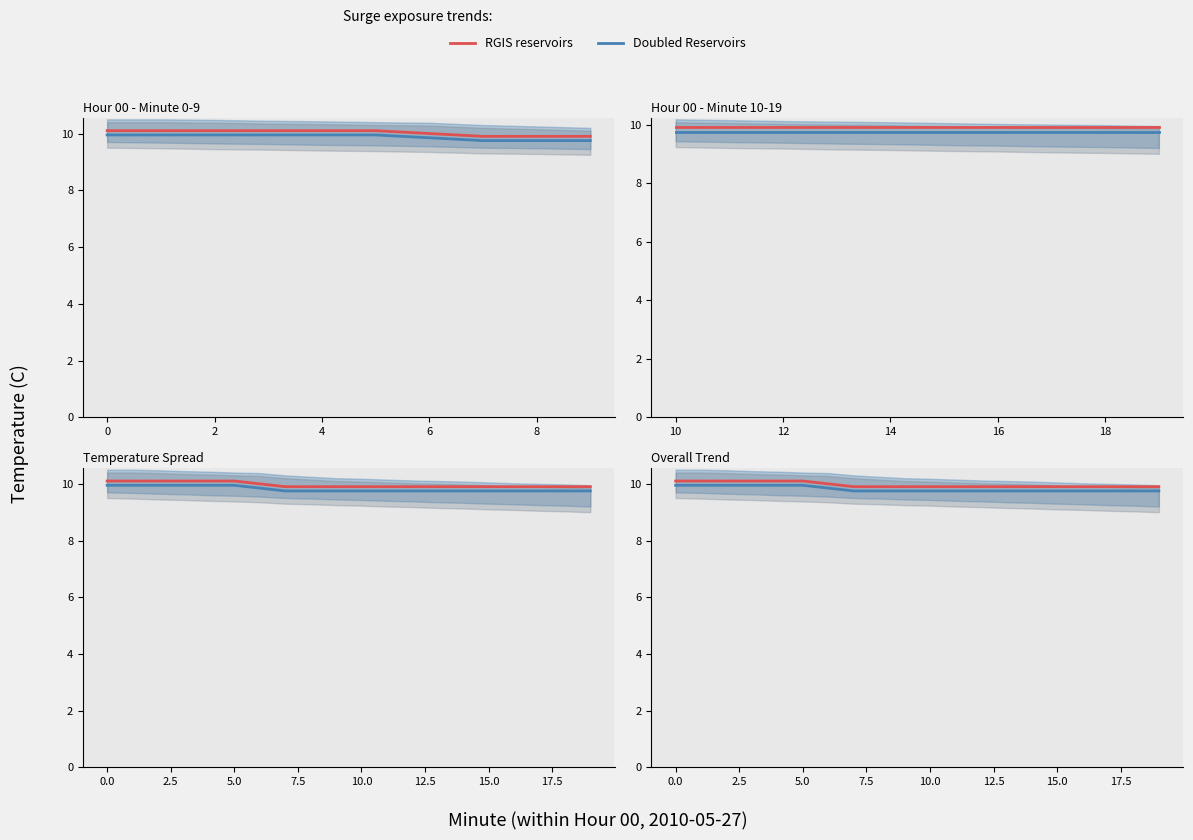

True or false: Doubled Reservoirs has more than 2 points higher than both neighbors.

False